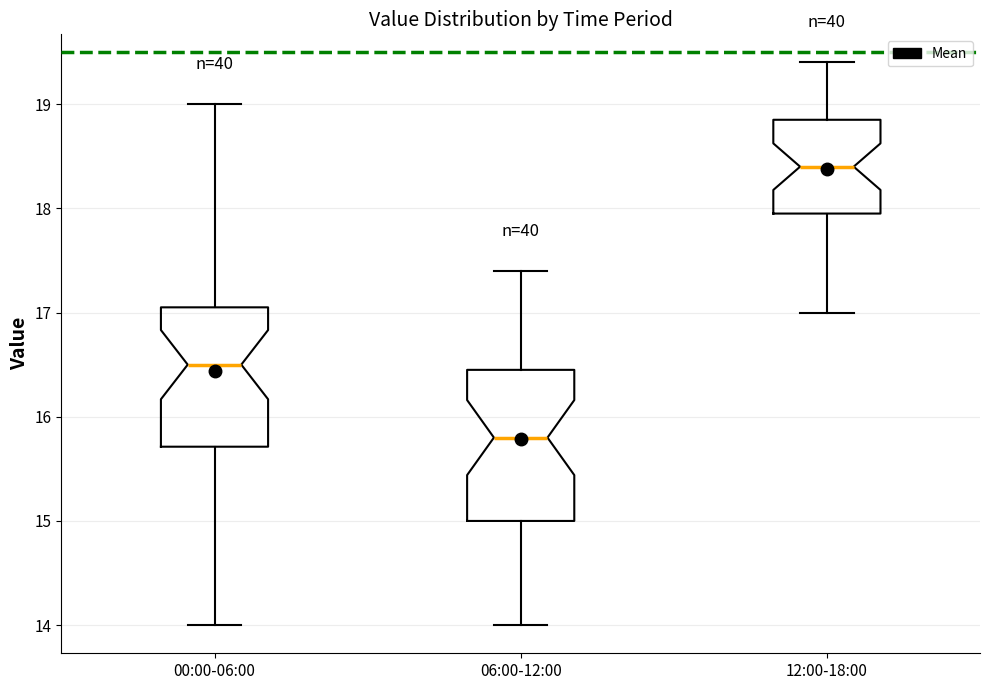

Comparing the boxes themselves (not the whiskers), which one is the tallest?

06:00-12:00